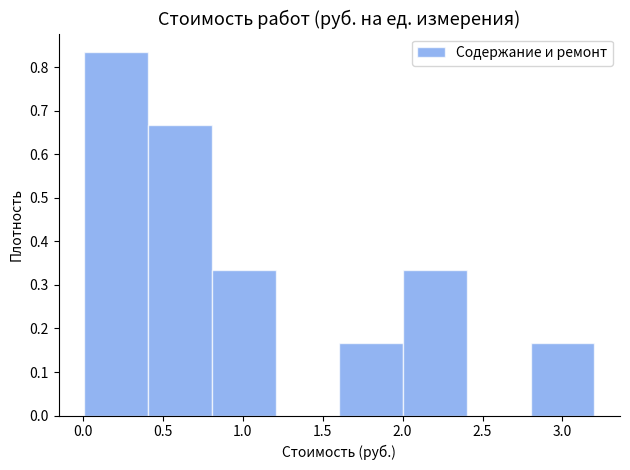

Reading left to right, transcribe this chart: for each bar, give the range it covers on the x-axis and its height. Neither the bar edges nor the heights are printed on the chart, so give them approximately, as read against the axes.

0.0 to 0.4: 0.84
0.4 to 0.8: 0.67
0.8 to 1.2: 0.33
1.2 to 1.6: 0
1.6 to 2.0: 0.17
2.0 to 2.4: 0.33
2.4 to 2.8: 0
2.8 to 3.2: 0.17